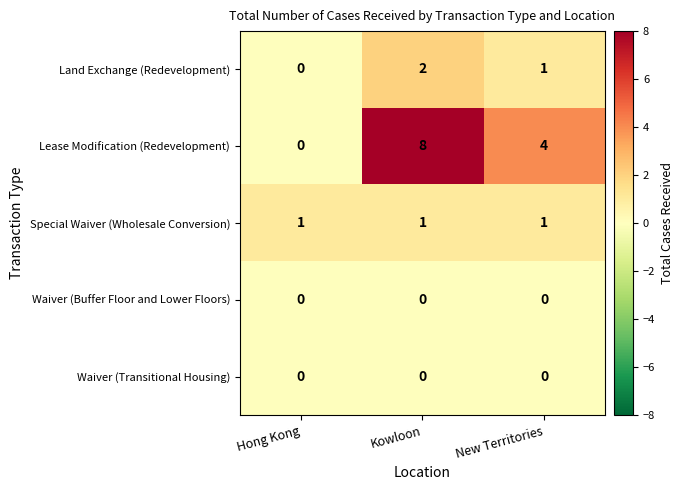

Is it true that Special Waiver (Wholesale Conversion) equals 1 at New Territories?

True